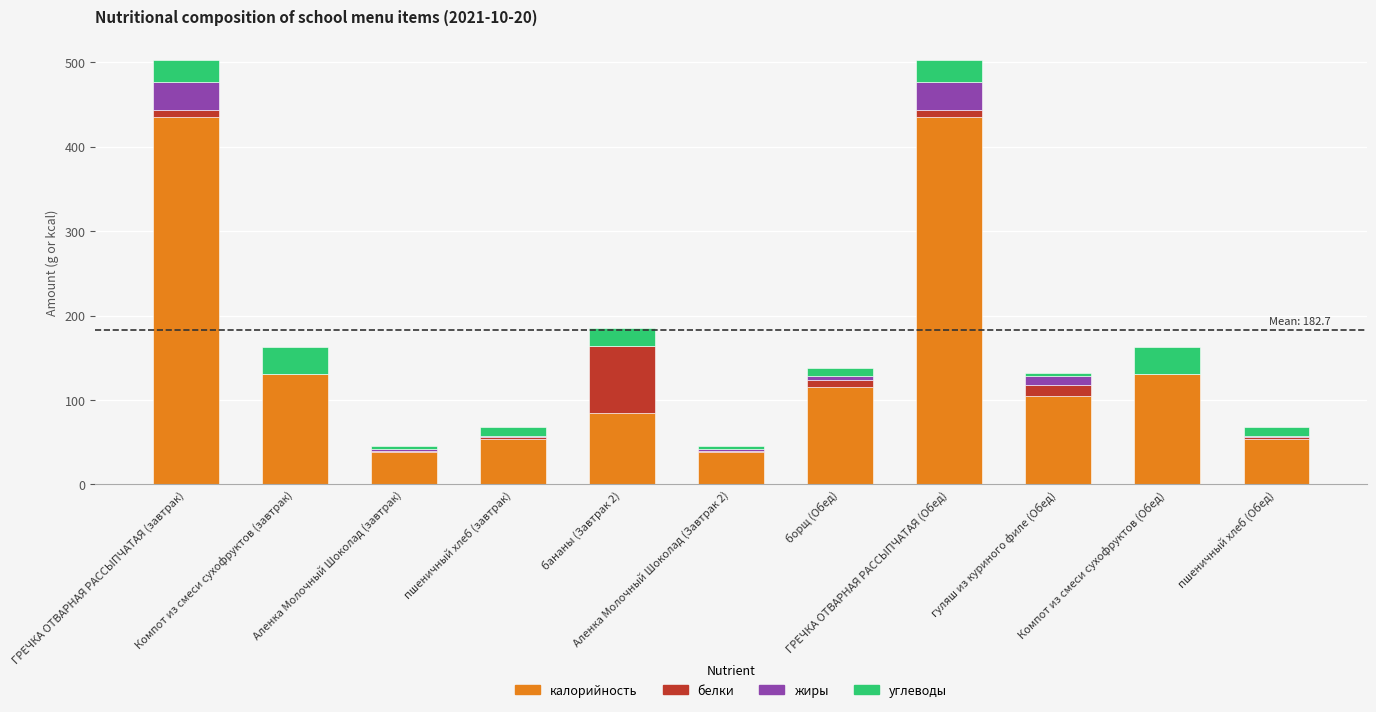

Is it true that жиры equals 11.9 at бананы (Завтрак 2)?

False